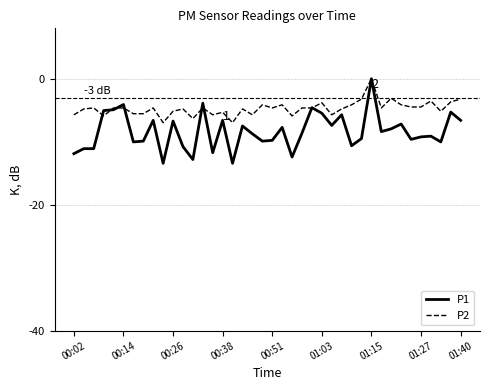

What is the lowest value of the P2 series?

-7.0